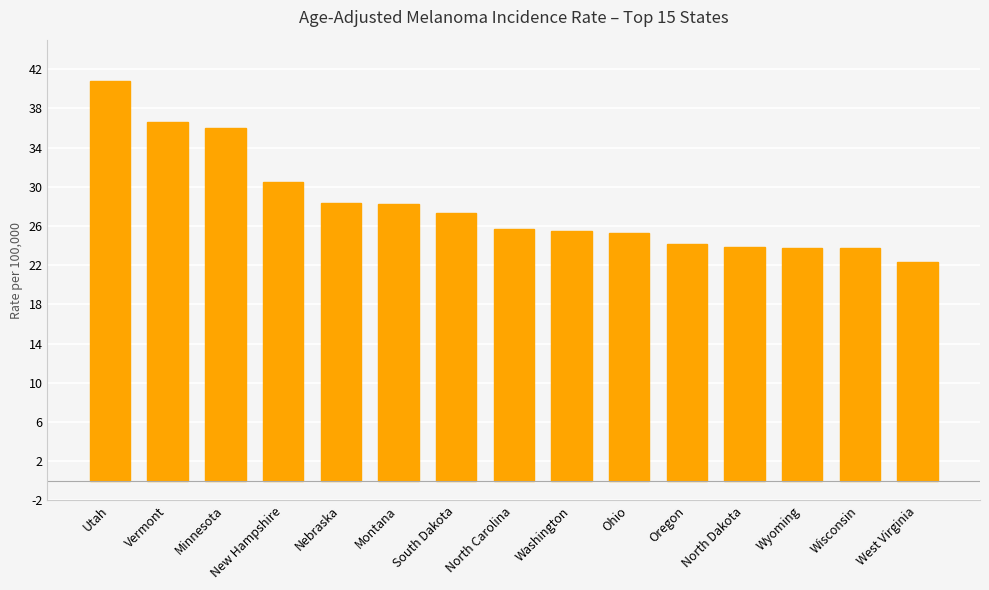

Which has a higher value, Vermont or Ohio?

Vermont